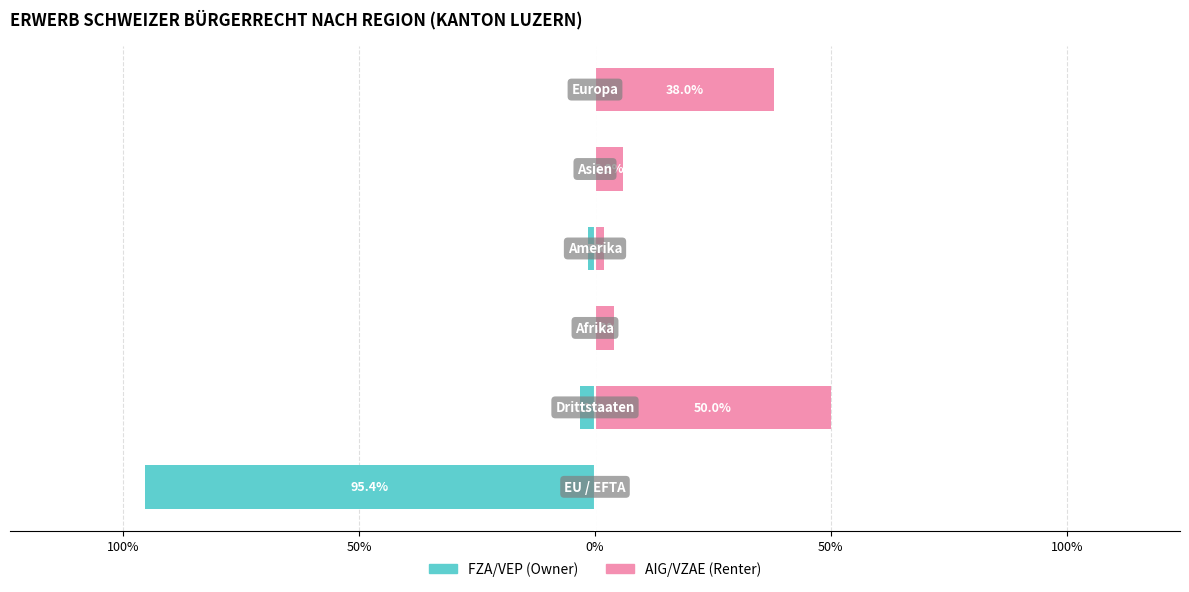

How many bars are there in total?

12